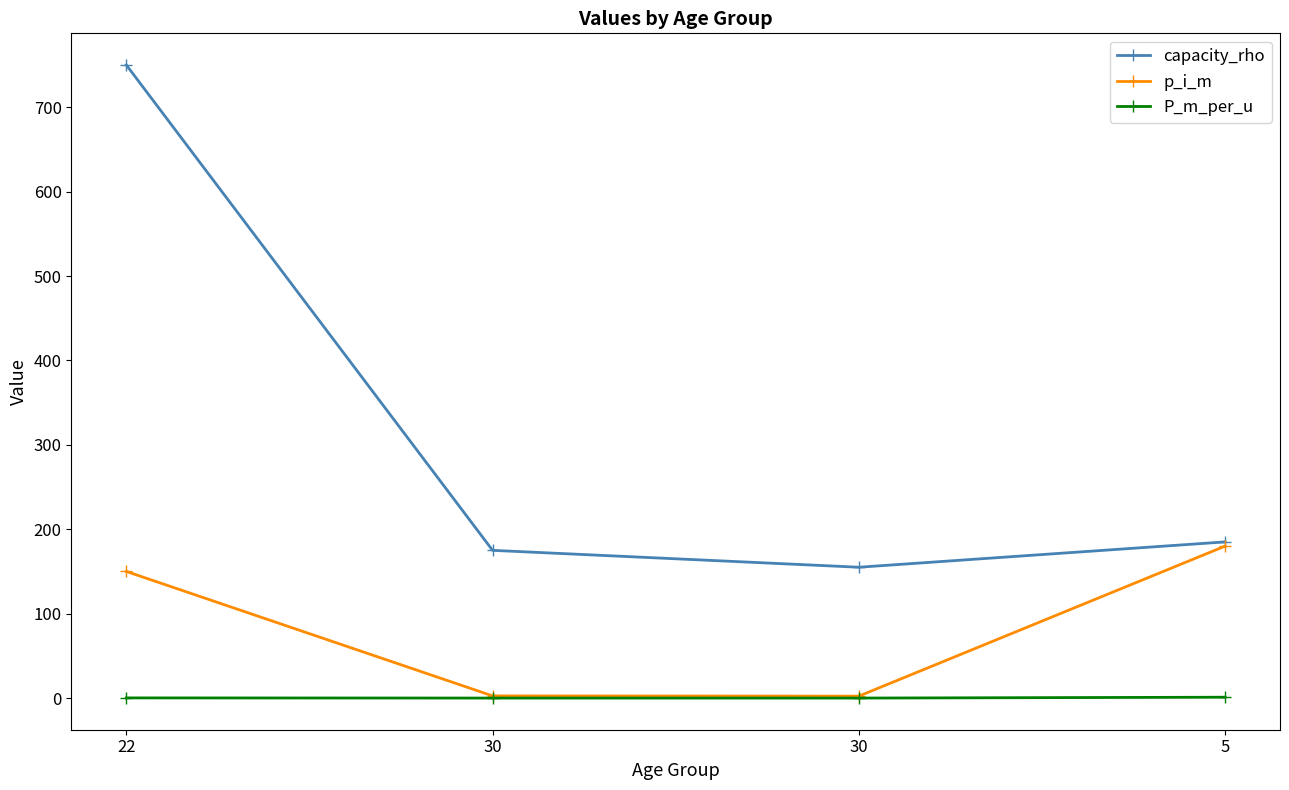

At how many categories does at least one series exceed 138?

4